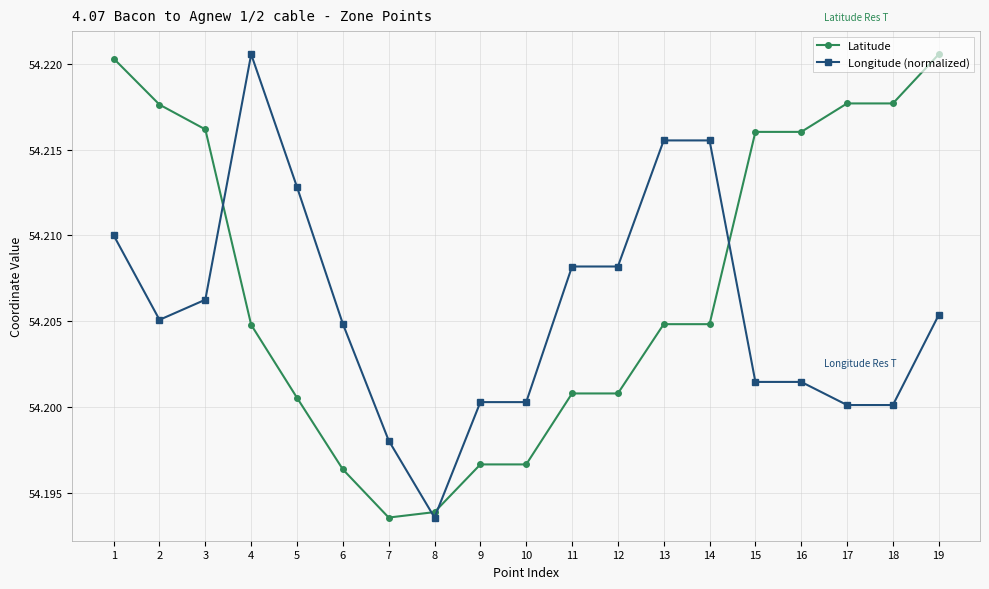

Between which two adjacent categories do Latitude and Longitude (normalized) first intersect?

3 and 4